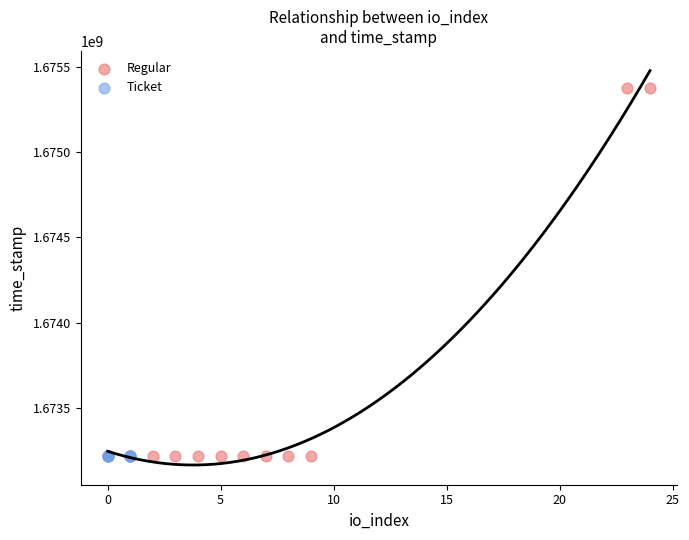

Which series contains the highest Y value?

Regular